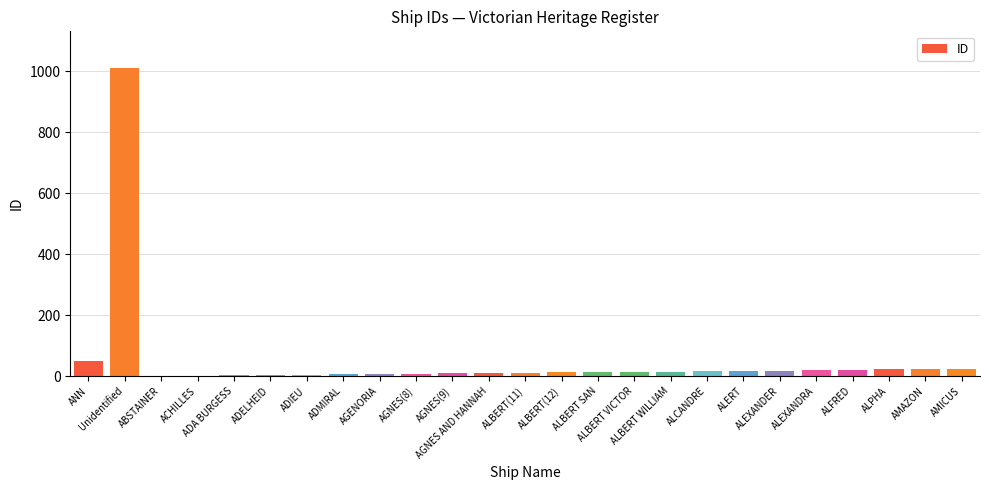

Does the chart contain stacked bars?

No